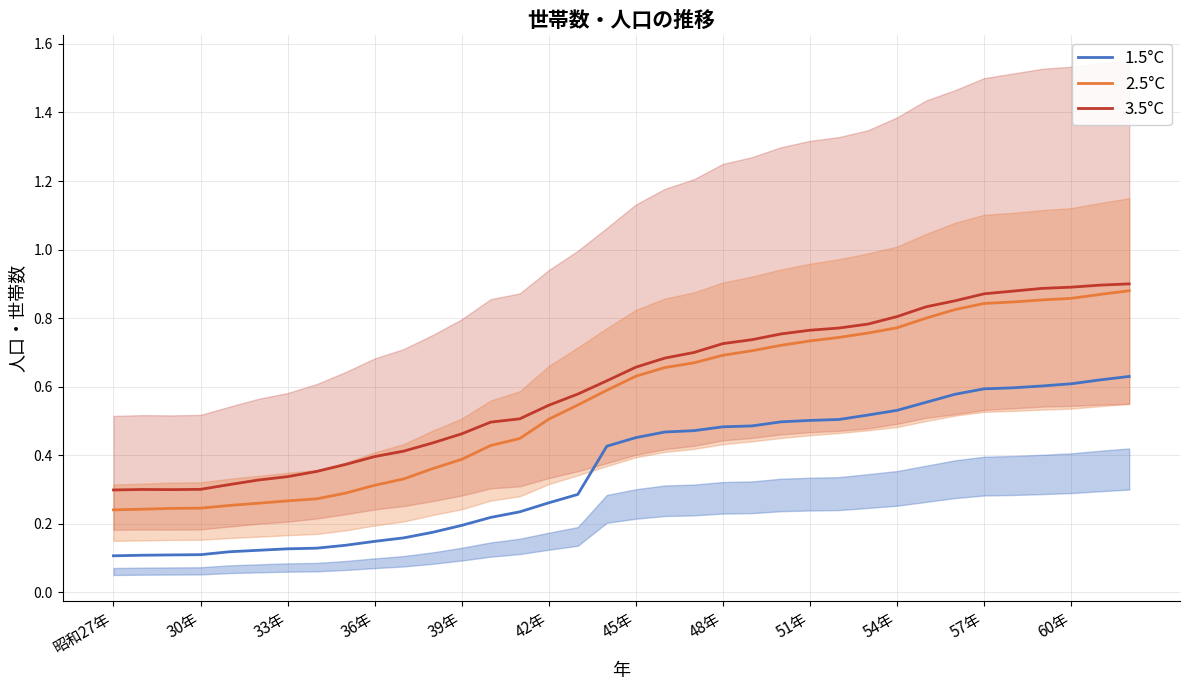

True or false: 1.5°C and 2.5°C cross at least once.

False